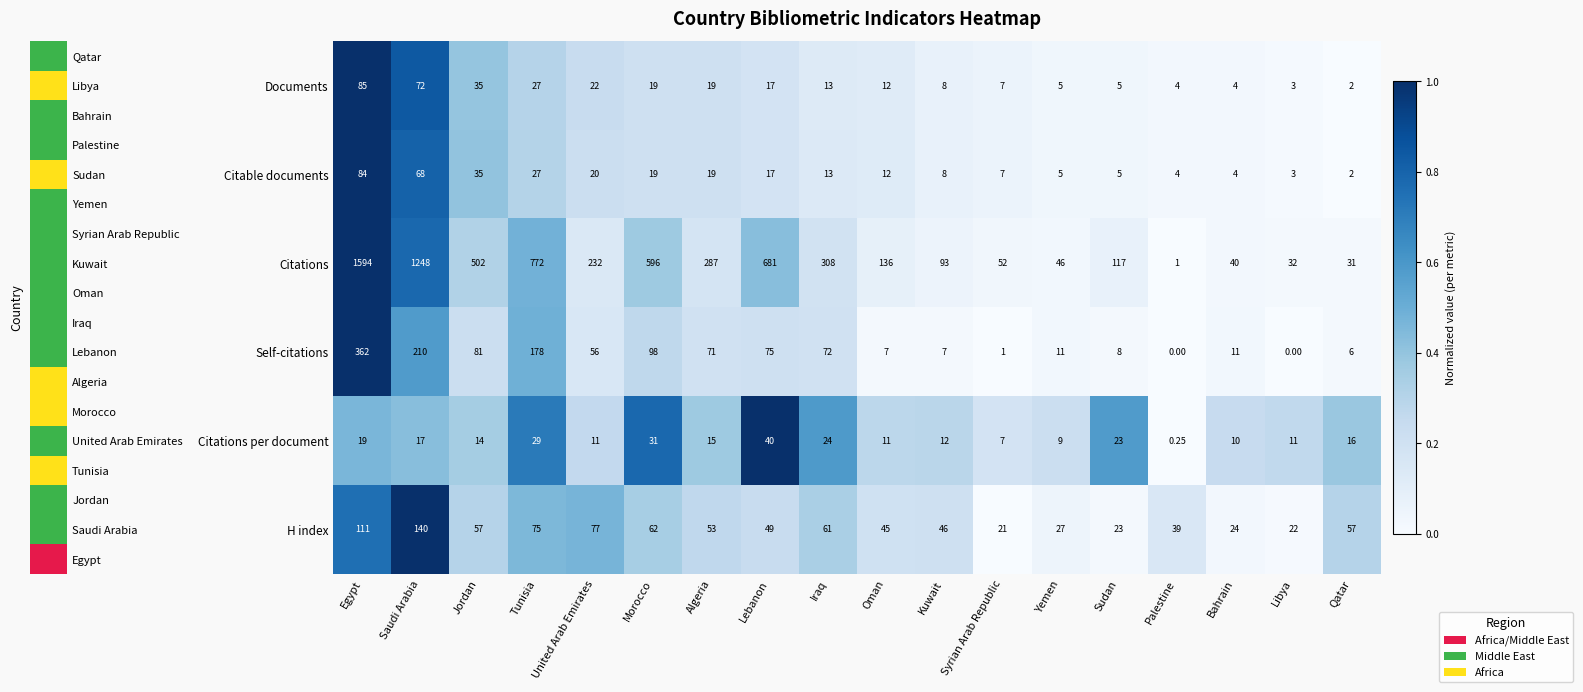

Rank the series by their maximum value, from lowest to highest.

Citations per document, Citable documents, Documents, H index, Self-citations, Citations